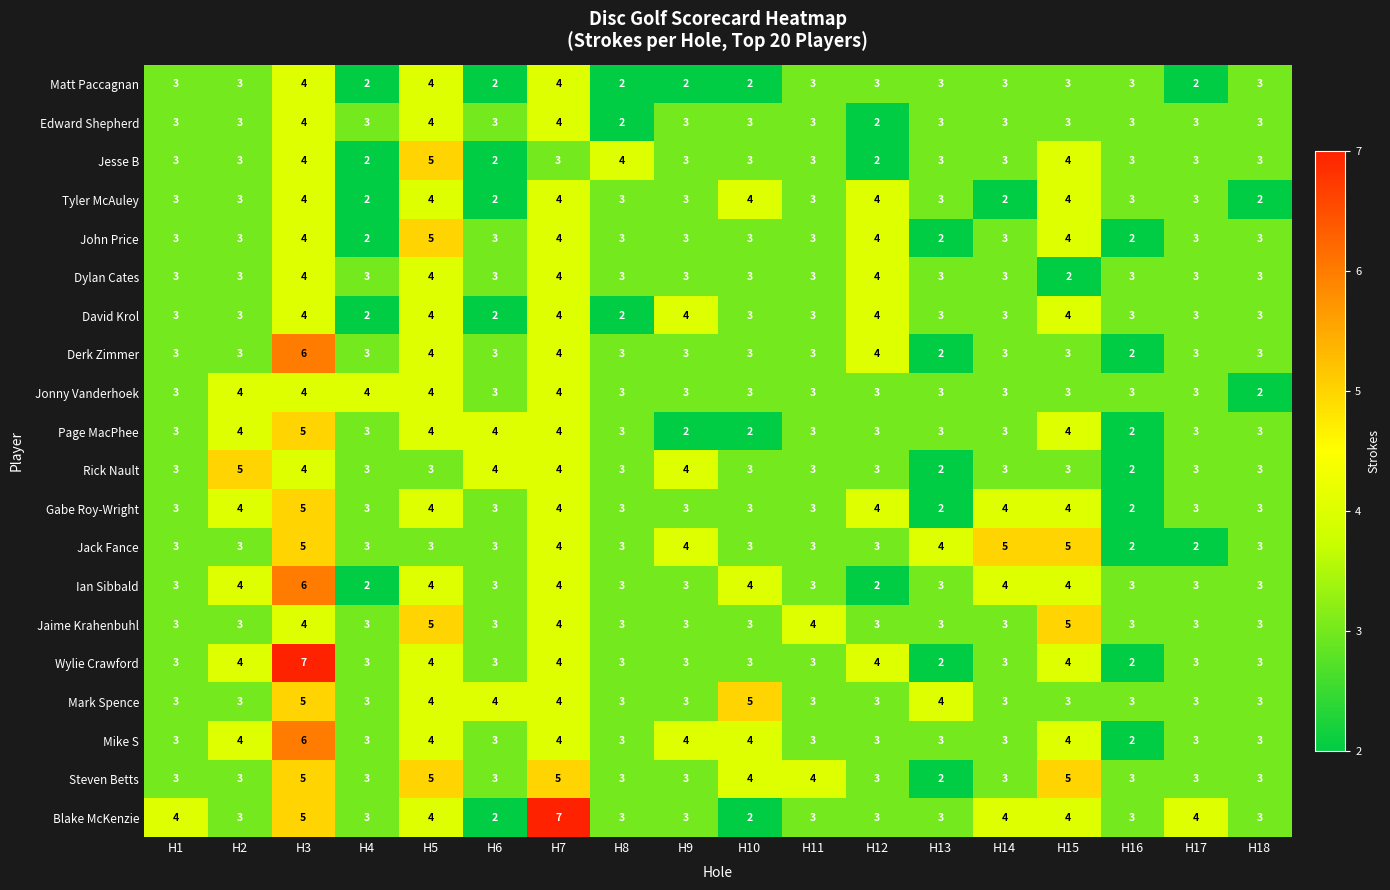

Count the Mike S values in the range 3 to 4.

16